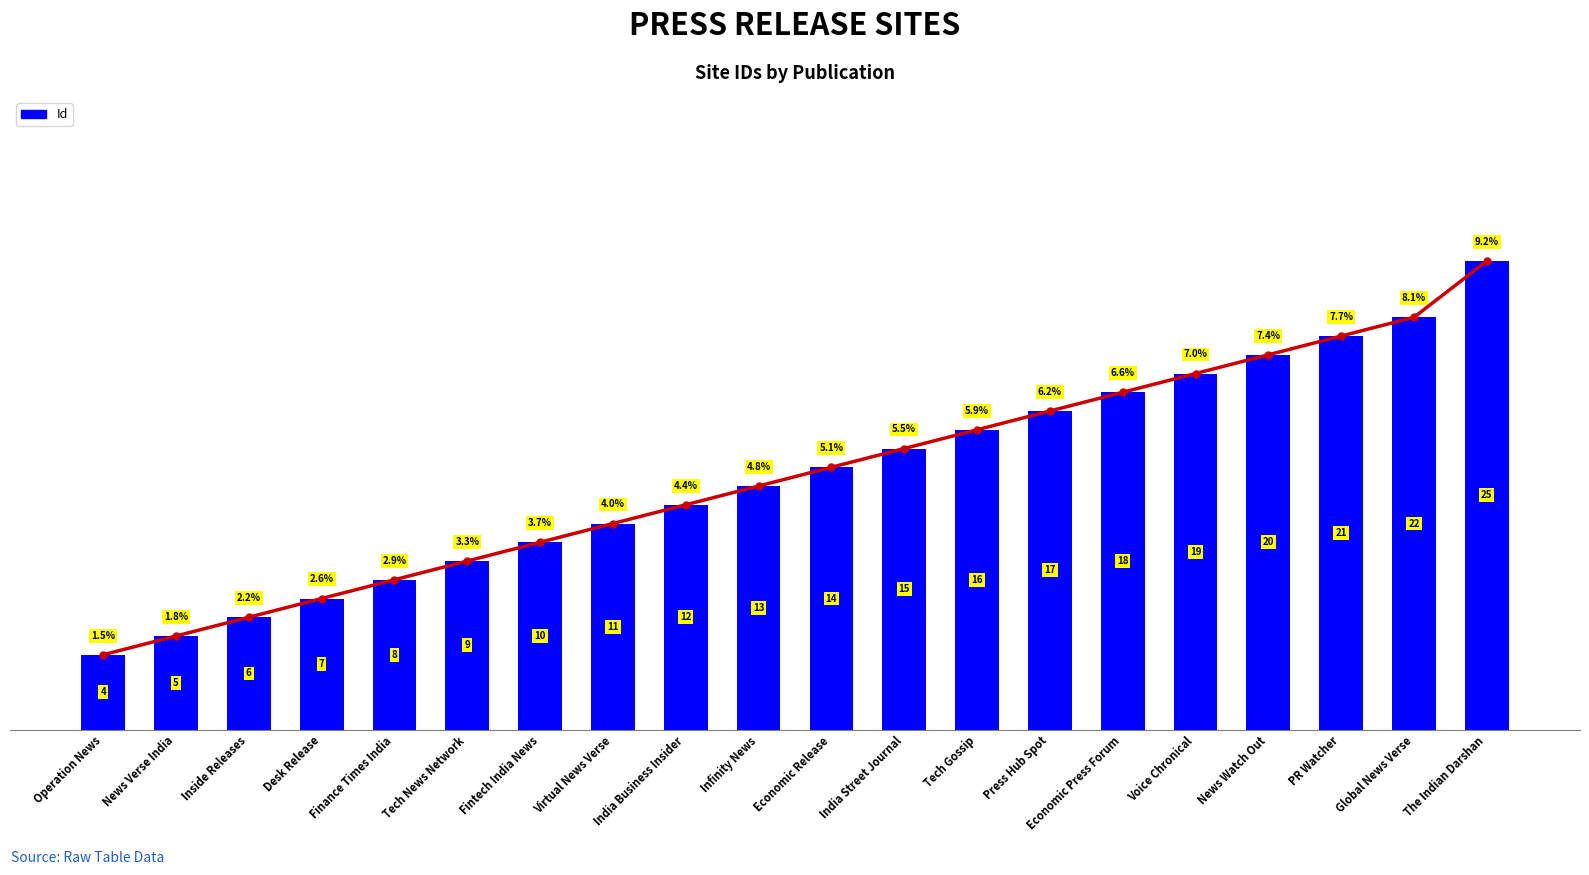

Reading left to right, extract all data points from this chart.

4	5	6	7	8	9	10	11	12	13	14	15	16	17	18	19	20	21	22	25